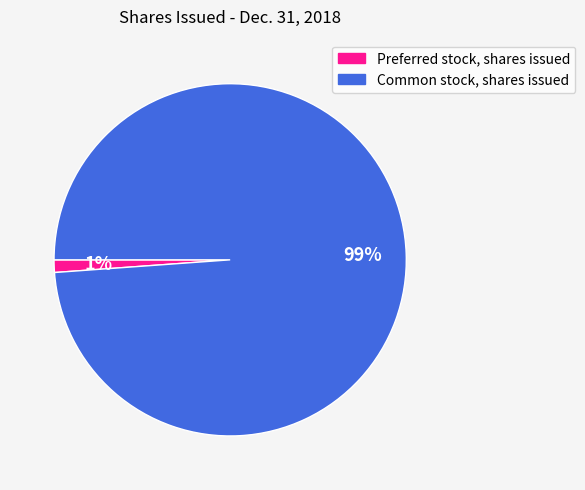

To the nearest percent, what is the difference between the Preferred stock, shares issued and Common stock, shares issued slice percentages?

98%